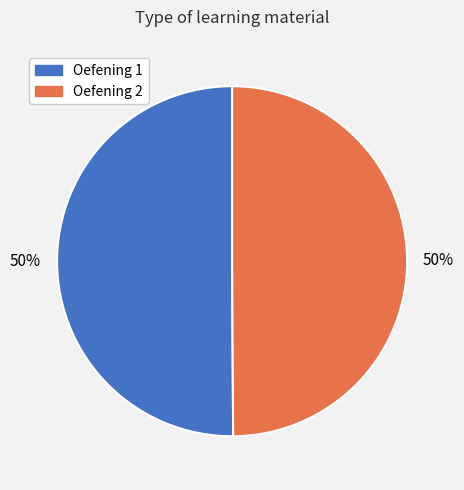

What is the ratio of the value at Oefening 2 to the value at Oefening 1?

1.0